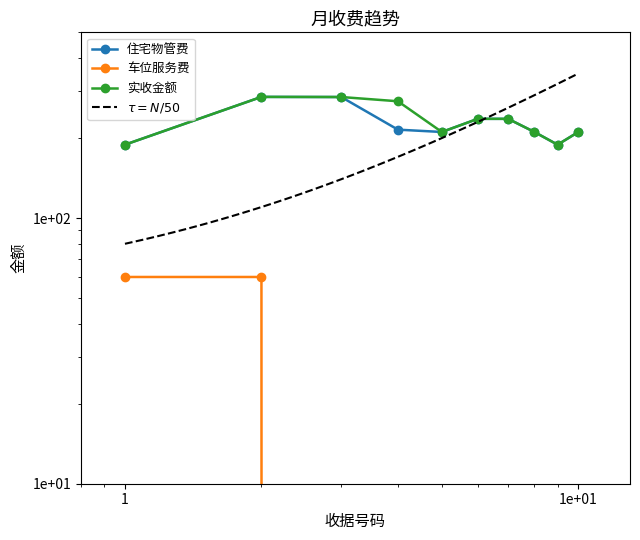

What is the sum of all 车位服务费 values?

120.0